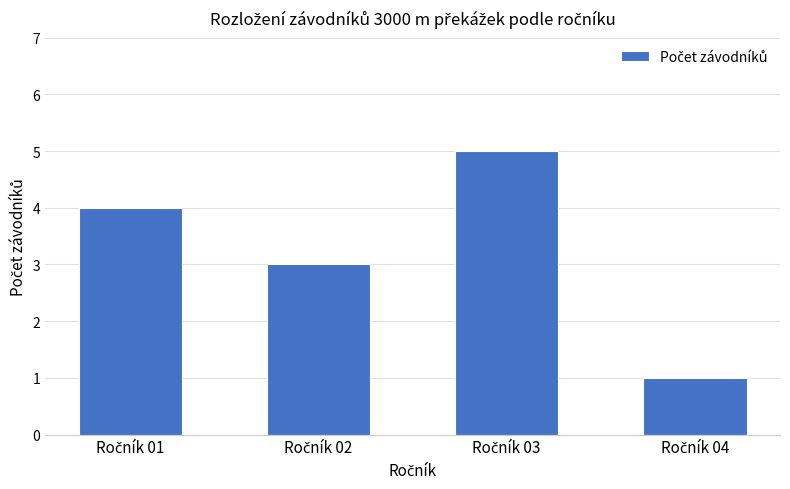

Count the number of categories in the chart.

4